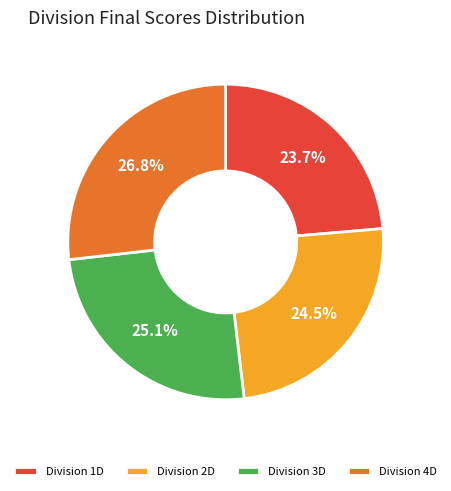

How much of the chart is everything except Division 4D?

73.2%